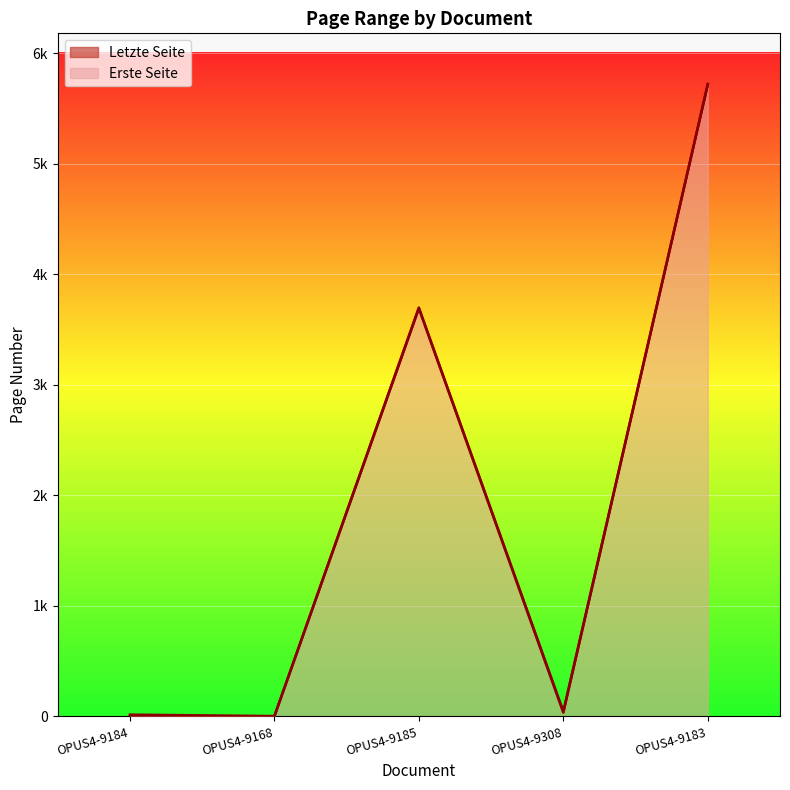

True or false: Erste Seite and Letzte Seite intersect in this chart.

False